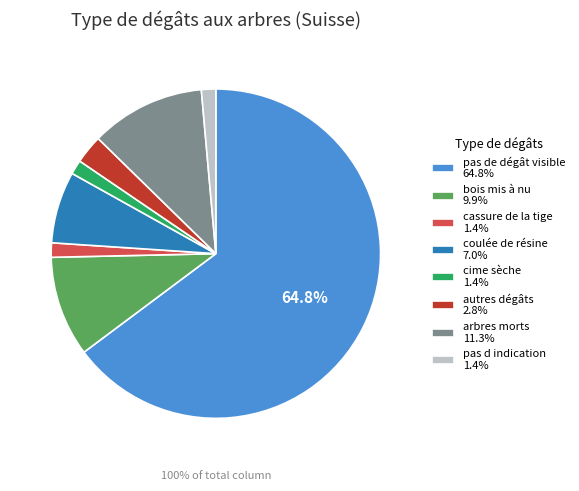

To the nearest percent, what is the combined percentage of coulée de résine and cime sèche?

8%